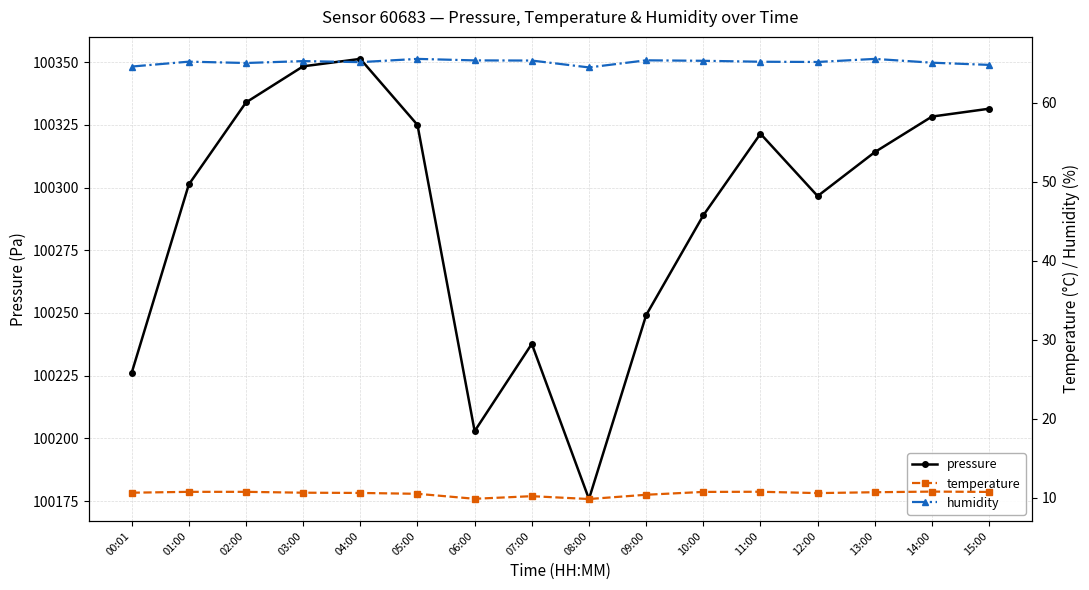

Which series has the largest total across all categories?

pressure